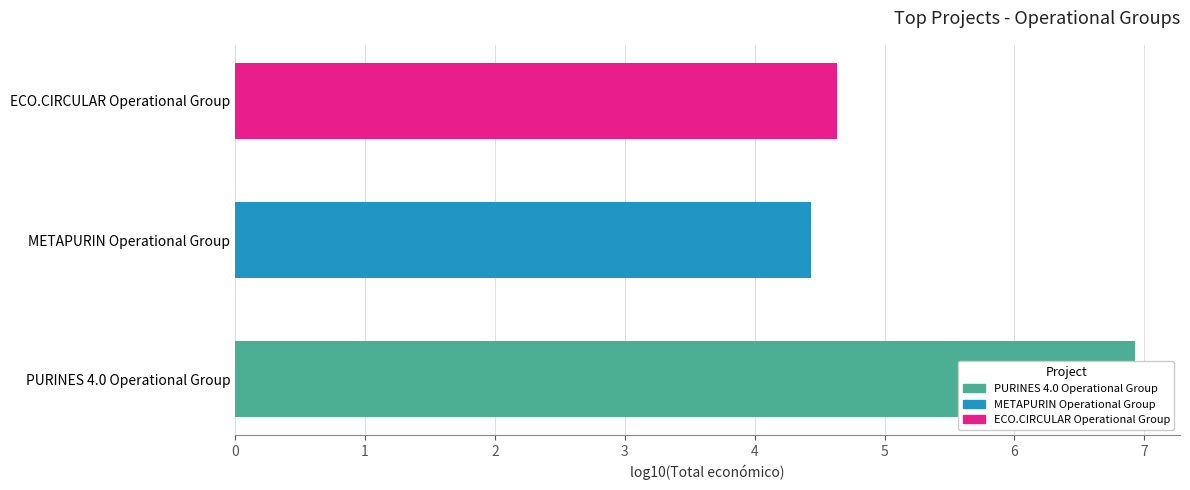

Reading left to right, list all the values displayed in this chart.

6.9	4.4	4.6